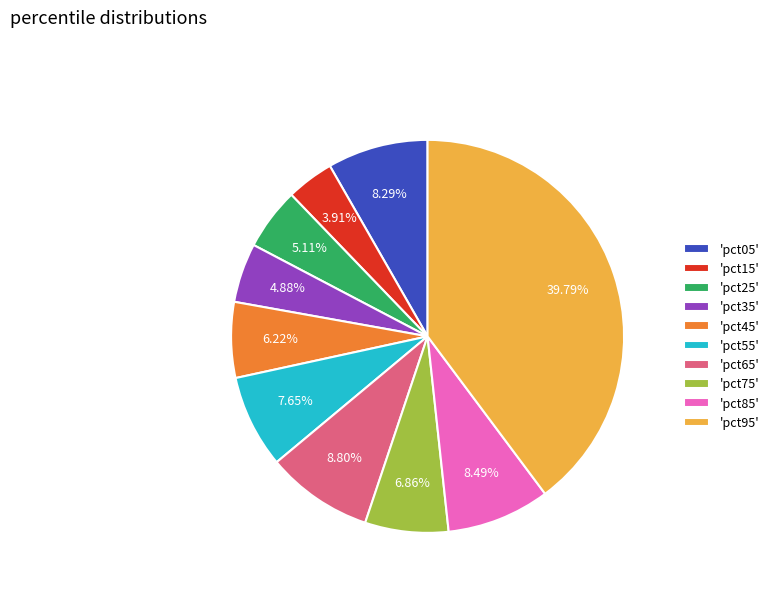

To the nearest percent, what is the difference between the largest and smallest slice percentages?

36%